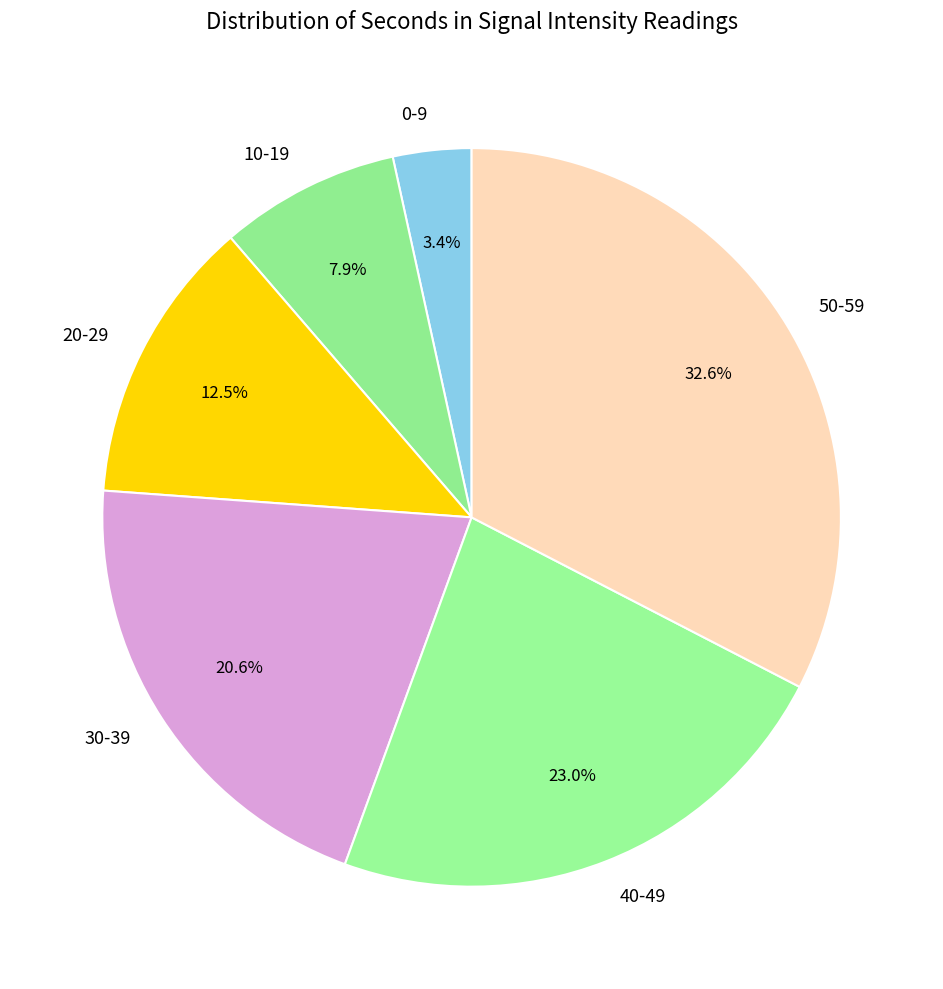

What portion of the pie excludes 40-49?

77.0%